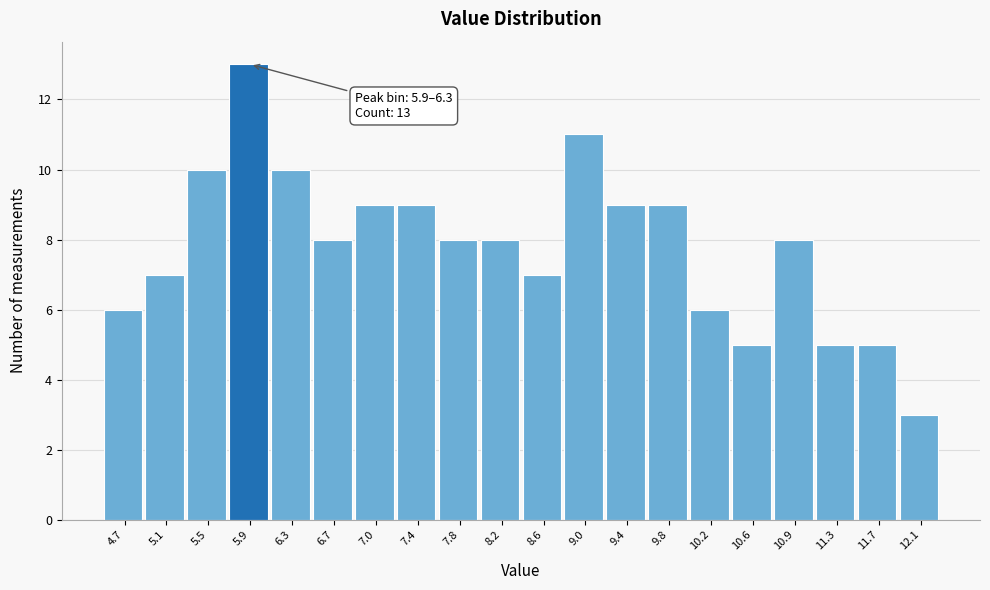

Reading left to right, list all the values displayed in this chart.

6	7	10	13	10	8	9	9	8	8	7	11	9	9	6	5	8	5	5	3